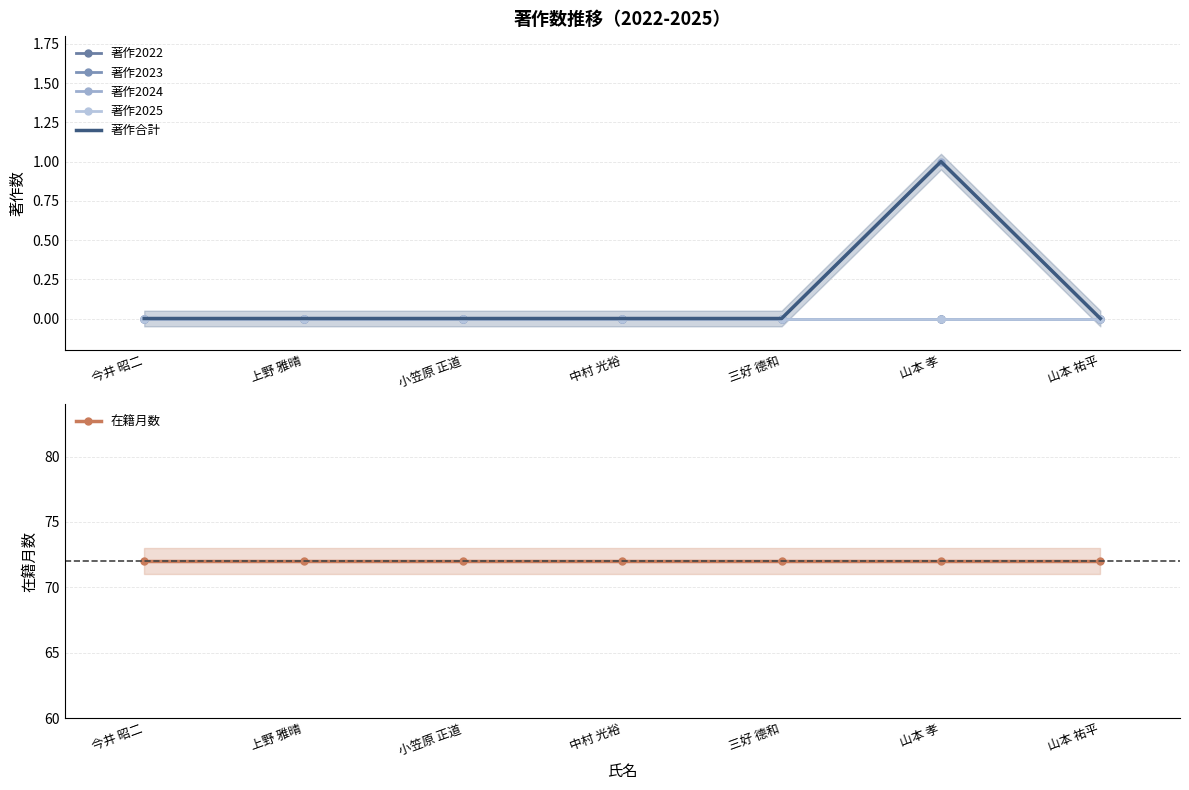

True or false: 著作合計 and 著作2024 cross at least once.

False